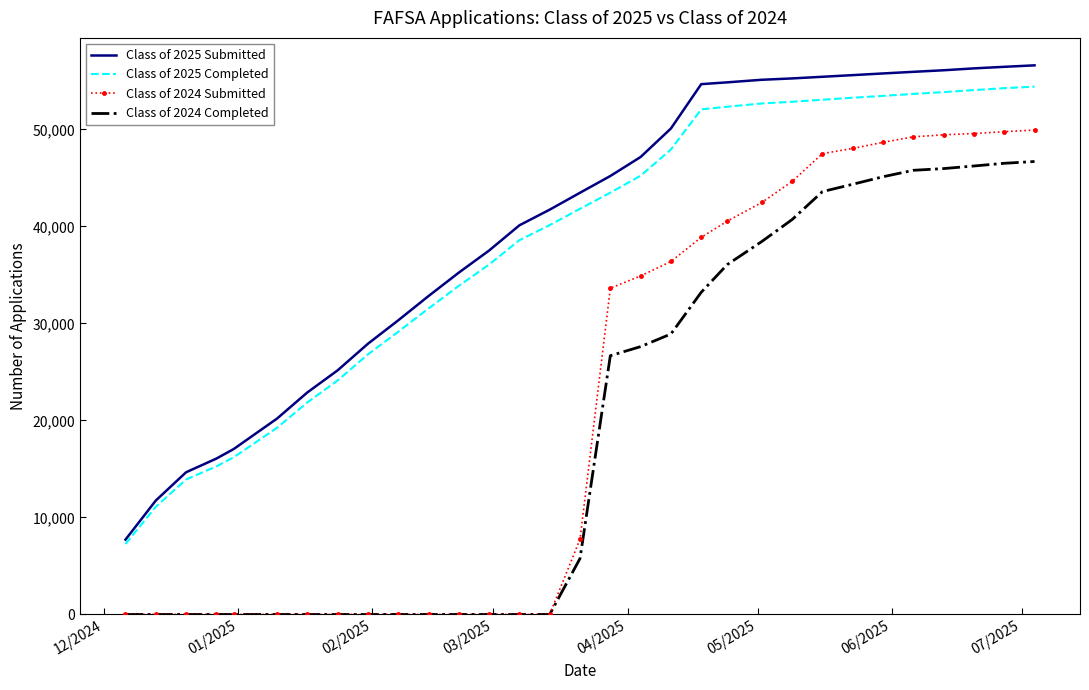

Which series has the widest spread of values?

Class of 2024 Submitted